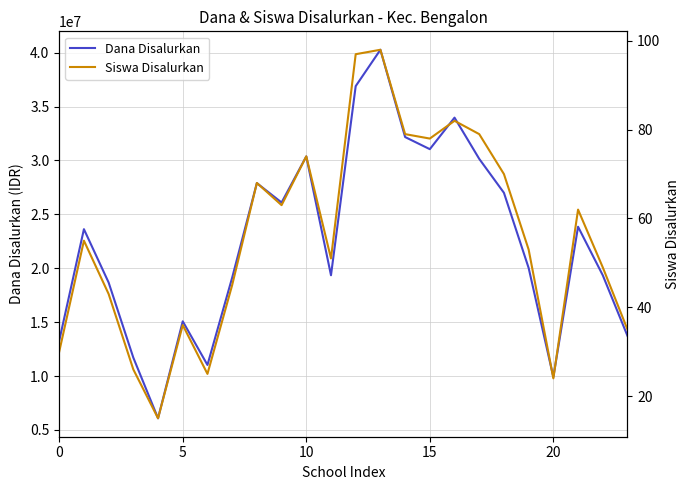

Between 6 and 13, which is larger?

13